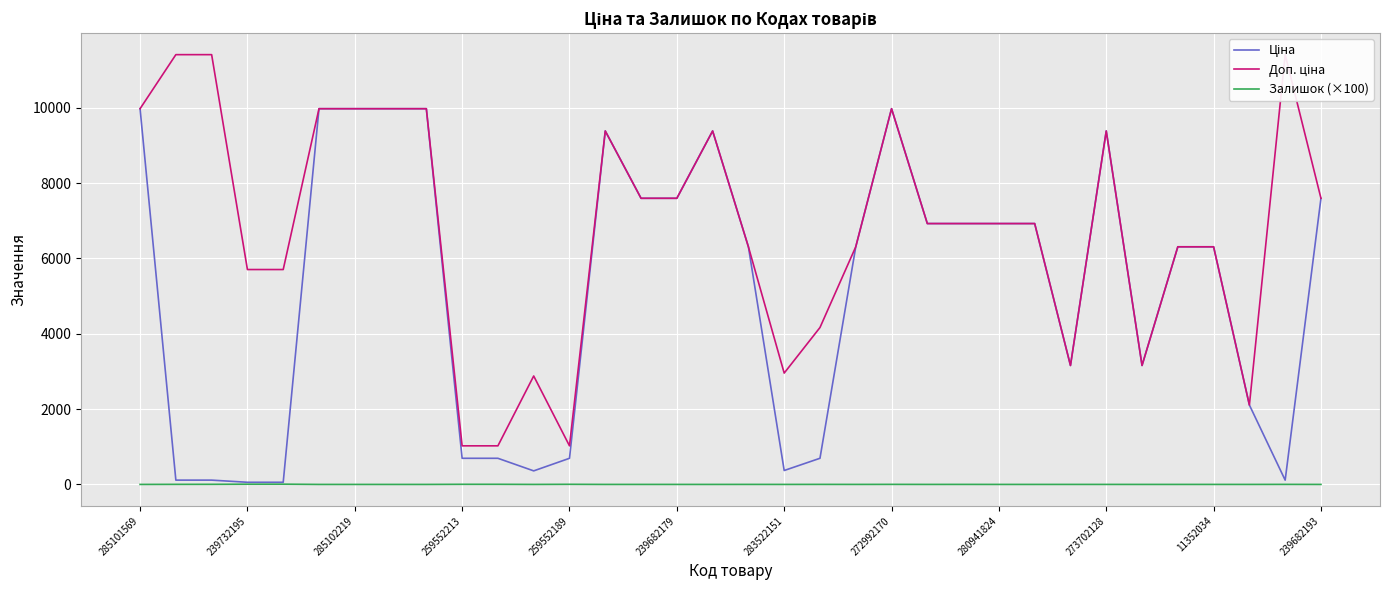

Where is Доп. ціна nearest to the value 6217?

17